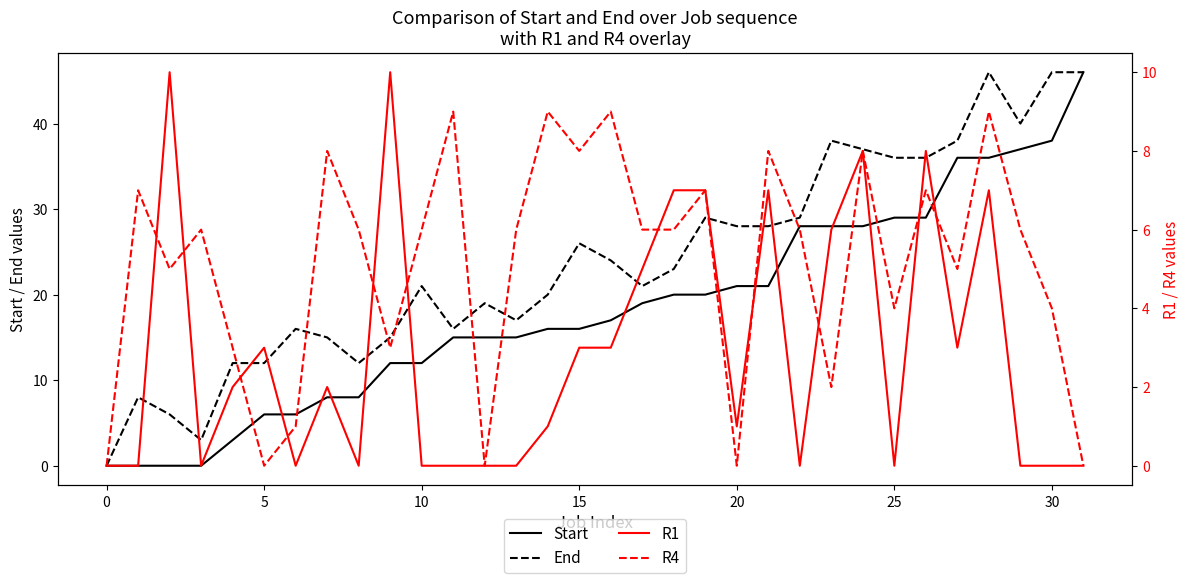

What is the maximum value for Start?

46